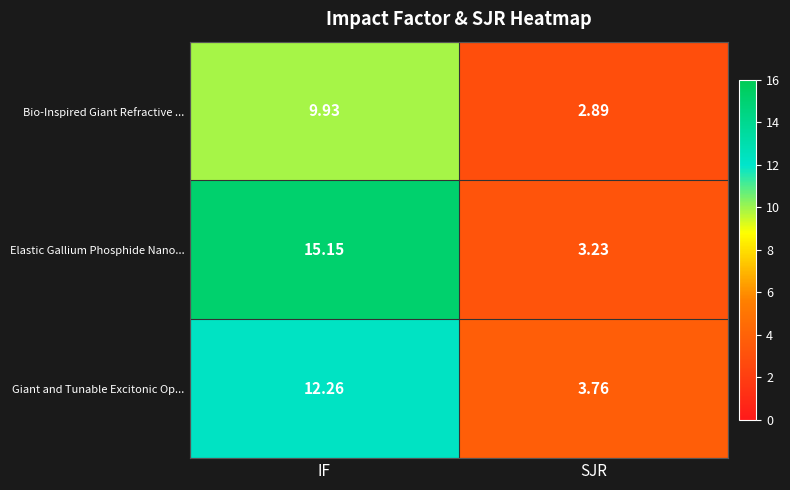

Which label corresponds to the largest value in the chart?

IF